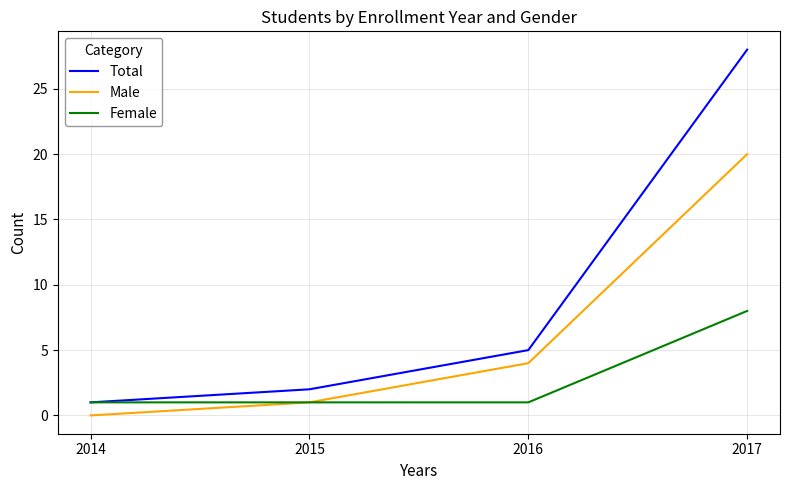

Is it true that Male equals 1 at 2015?

True